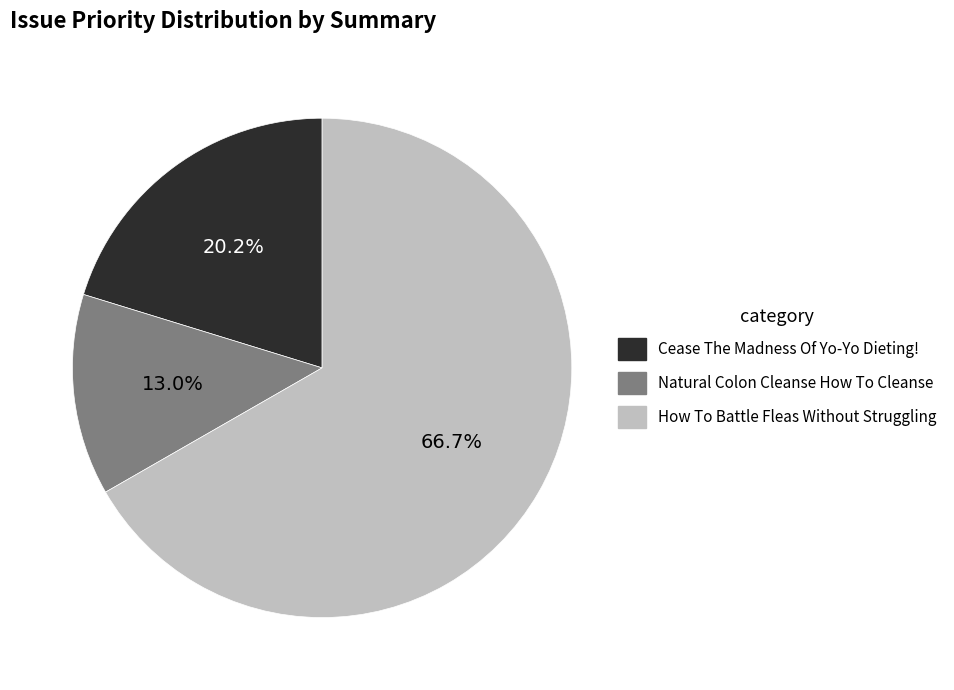

What percentage is the Cease The Madness Of Yo-Yo Dieting! slice, to the nearest percent?

20%